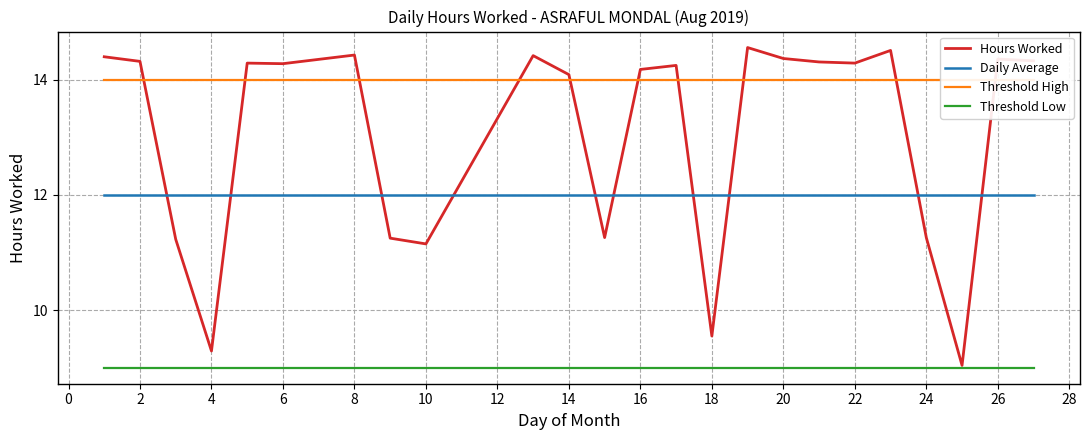

The Hours Worked series shows 17.1 at 18. True or false?

False